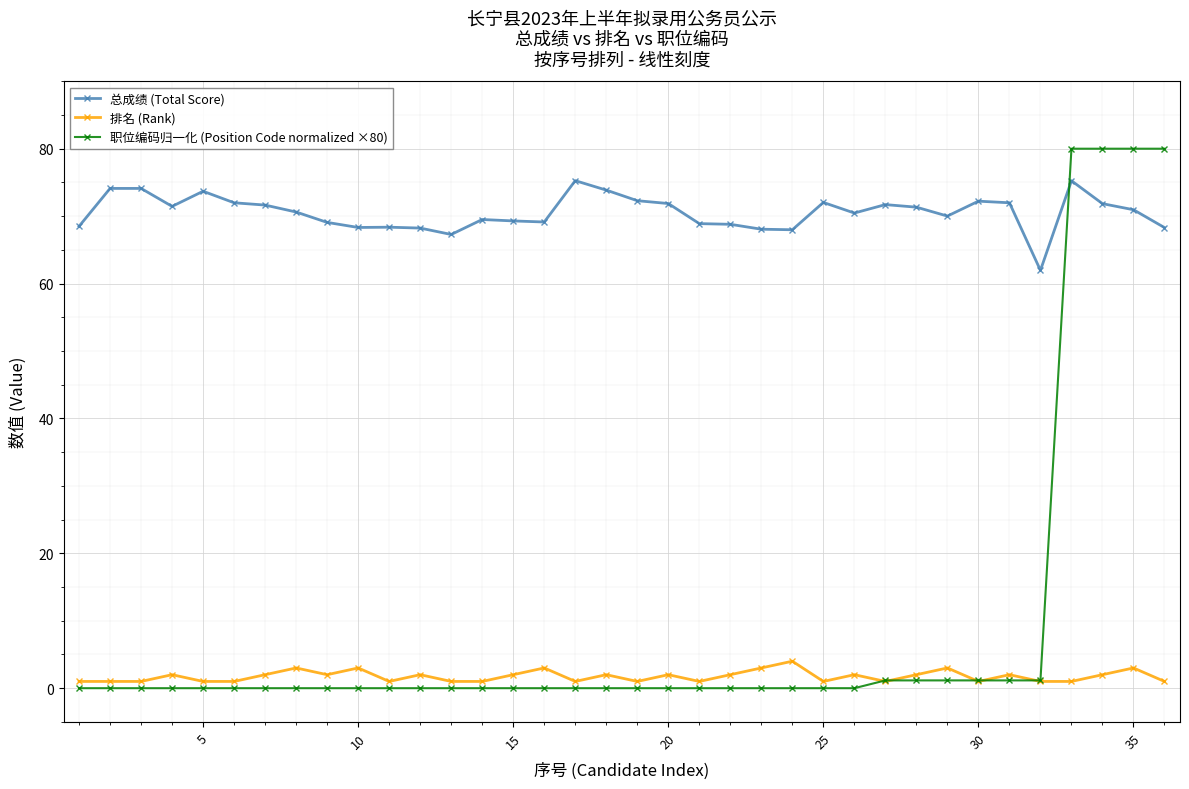

Which series ends up on top after the final intersection of 职位编码归一化 (Position Code normalized ×80) and 总成绩 (Total Score)?

职位编码归一化 (Position Code normalized ×80)